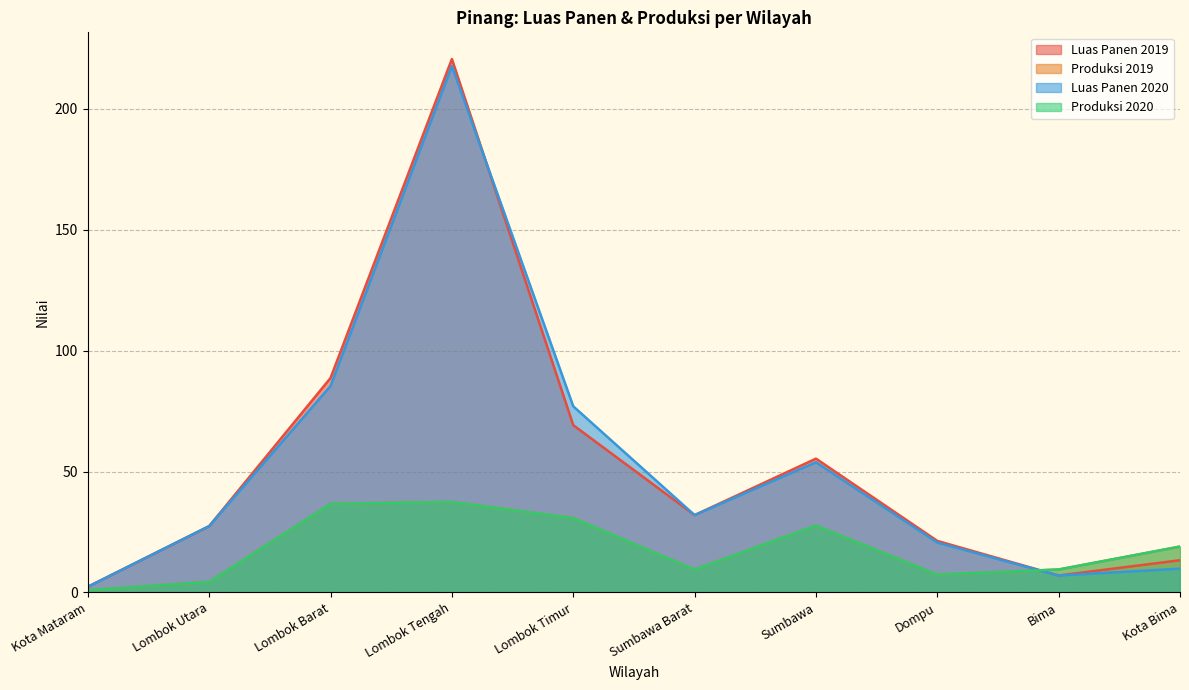

What position from the left is Sumbawa?

7